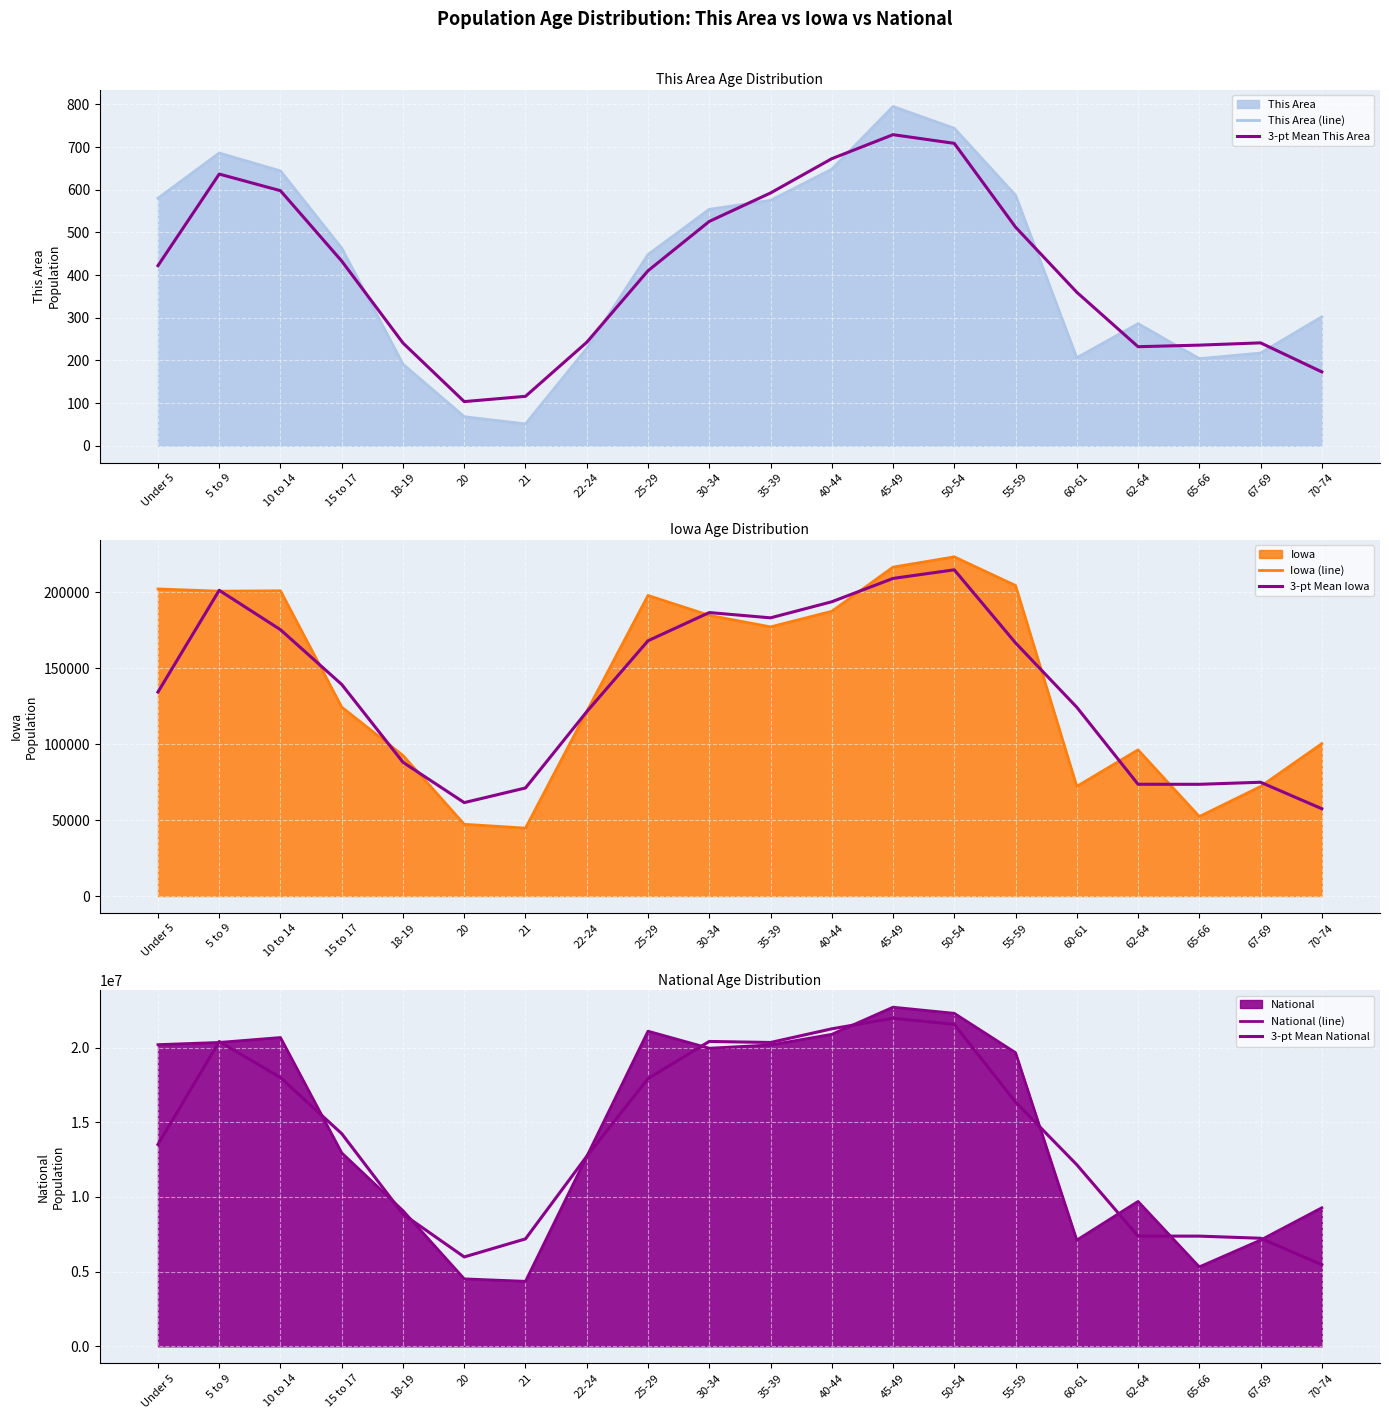

Is the value of 3-pt Mean National at 5 to 9 greater than the value of 3-pt Mean This Area at 30-34?

Yes